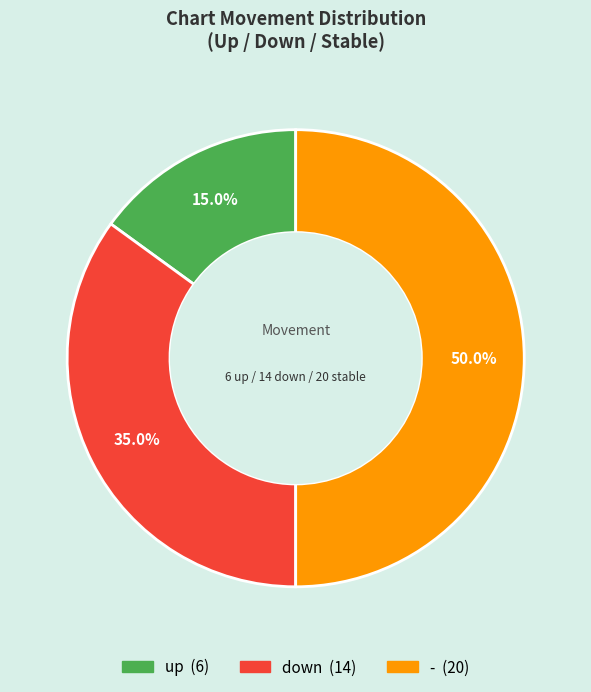

Does down represent more than half of the total?

No